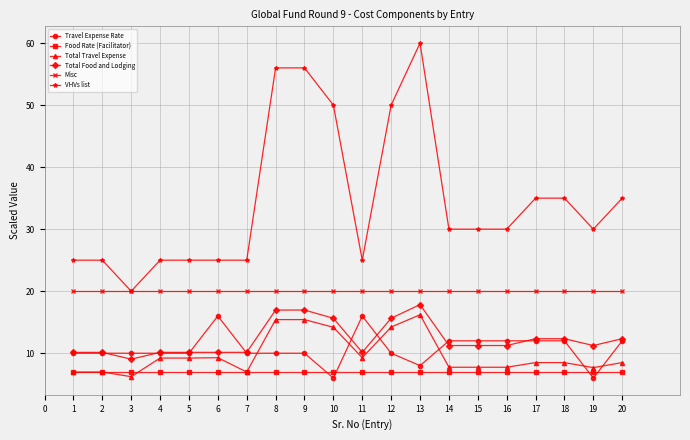

How many data points does each series have?

20